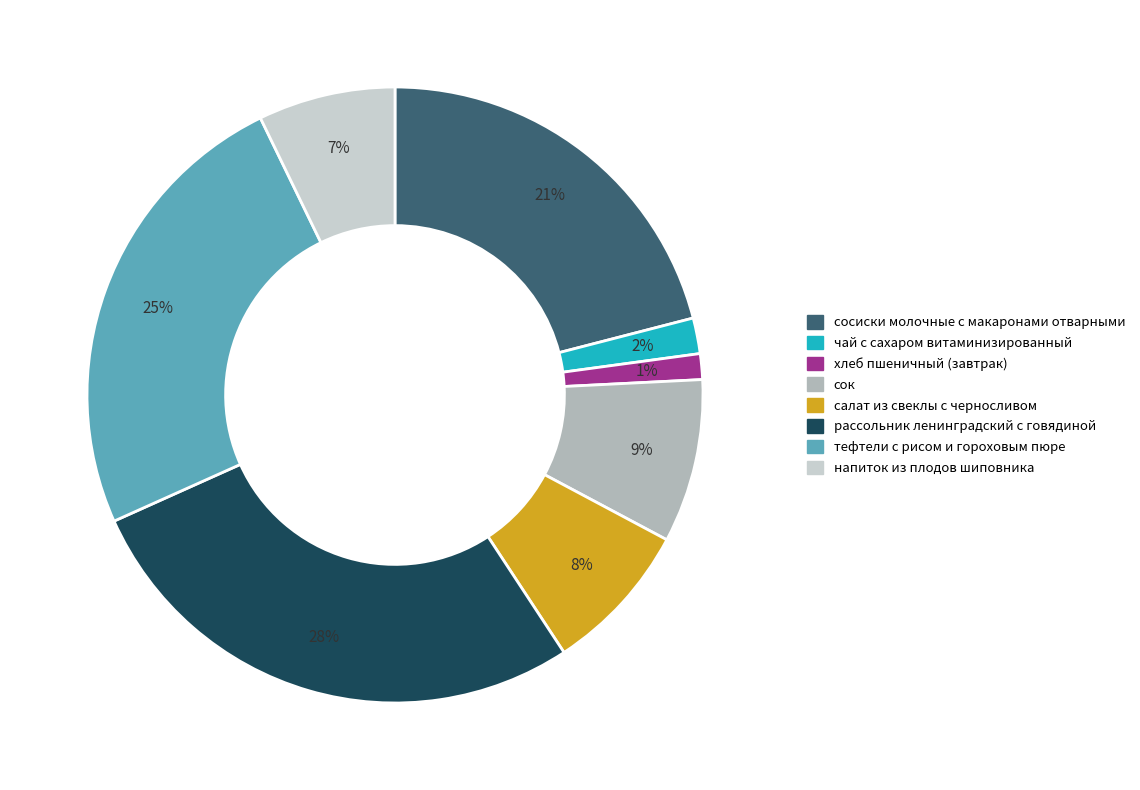

Approximately how many times larger is the value at салат из свеклы с черносливом compared to сок?

0.9